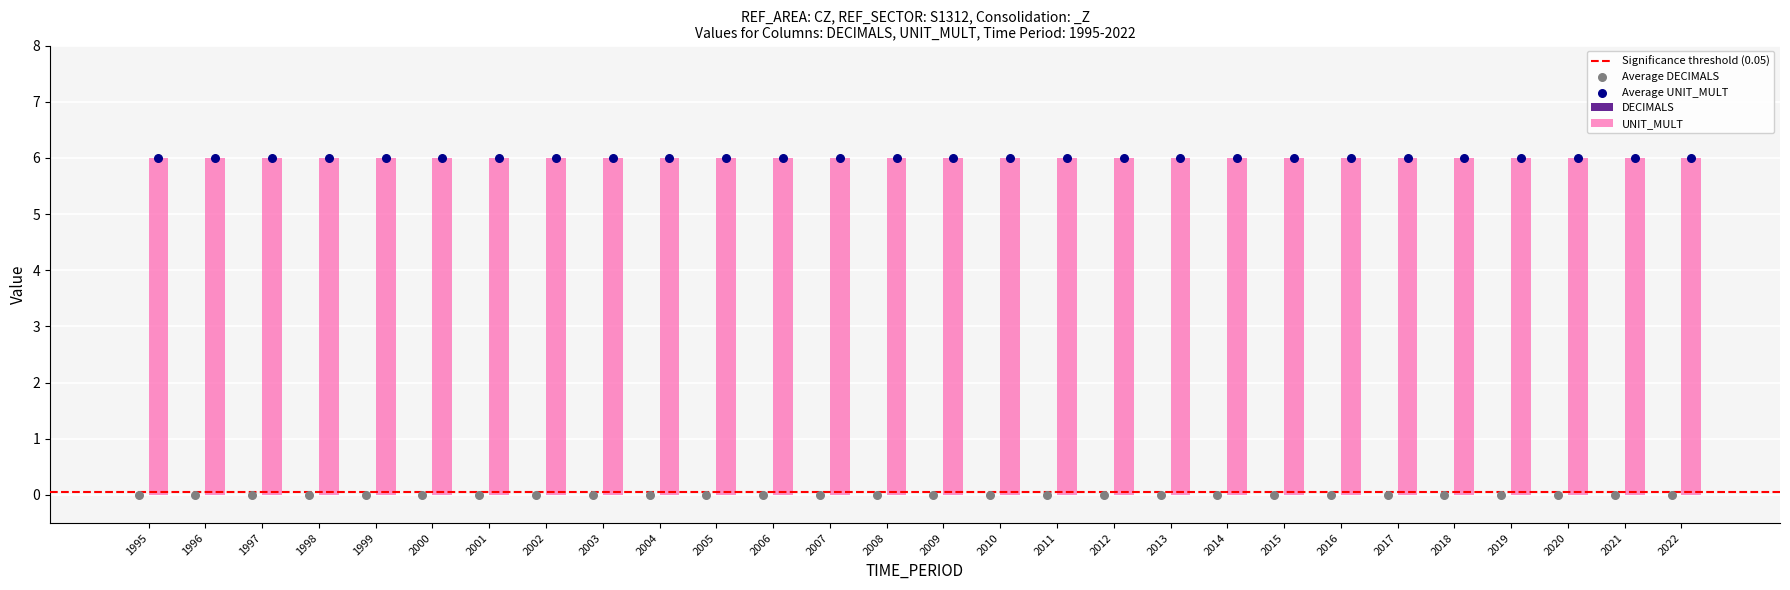

What is the total value across all series at 2022?

6